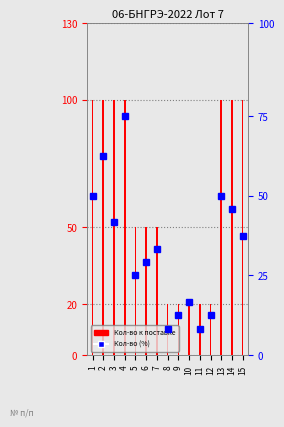

What is the difference between the highest and lowest values at 1?

88